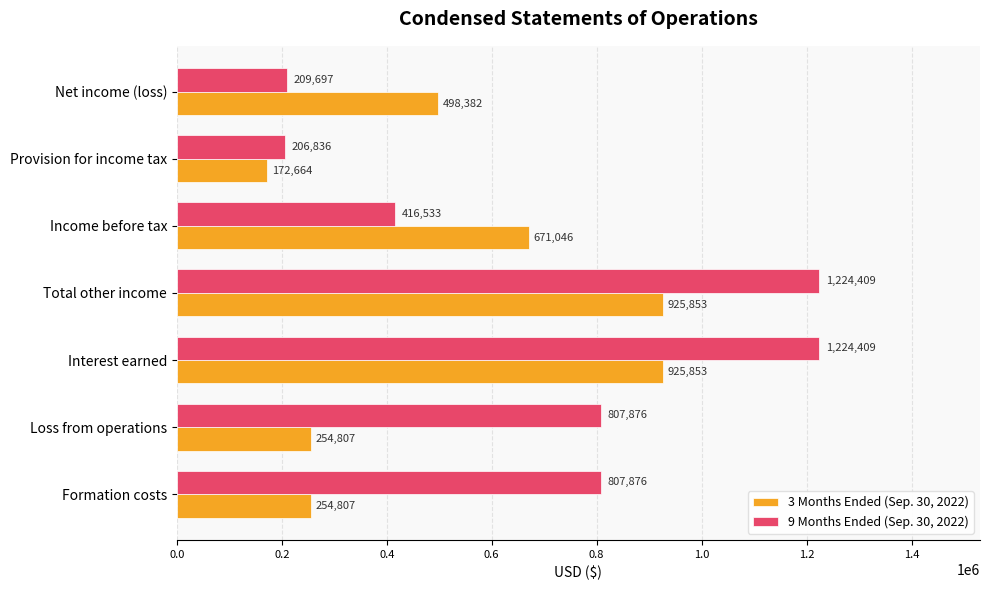

What is the approximate value of 9 Months Ended (Sep. 30, 2022) at Loss from operations, to the nearest 50?

807900